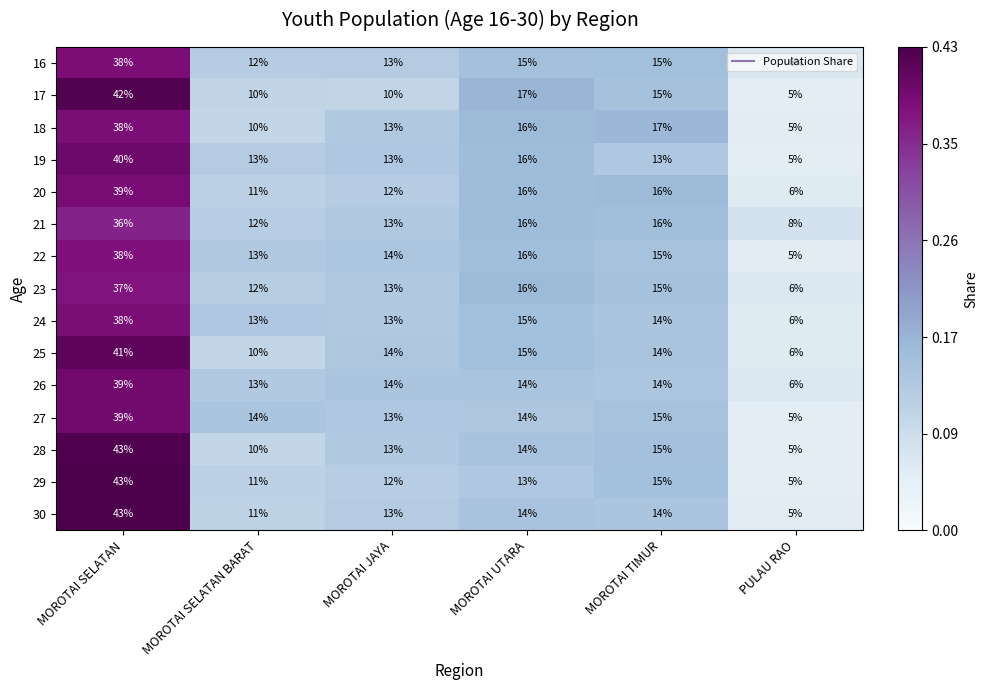

True or false: 21 has a value of 4 at MOROTAI SELATAN BARAT.

False